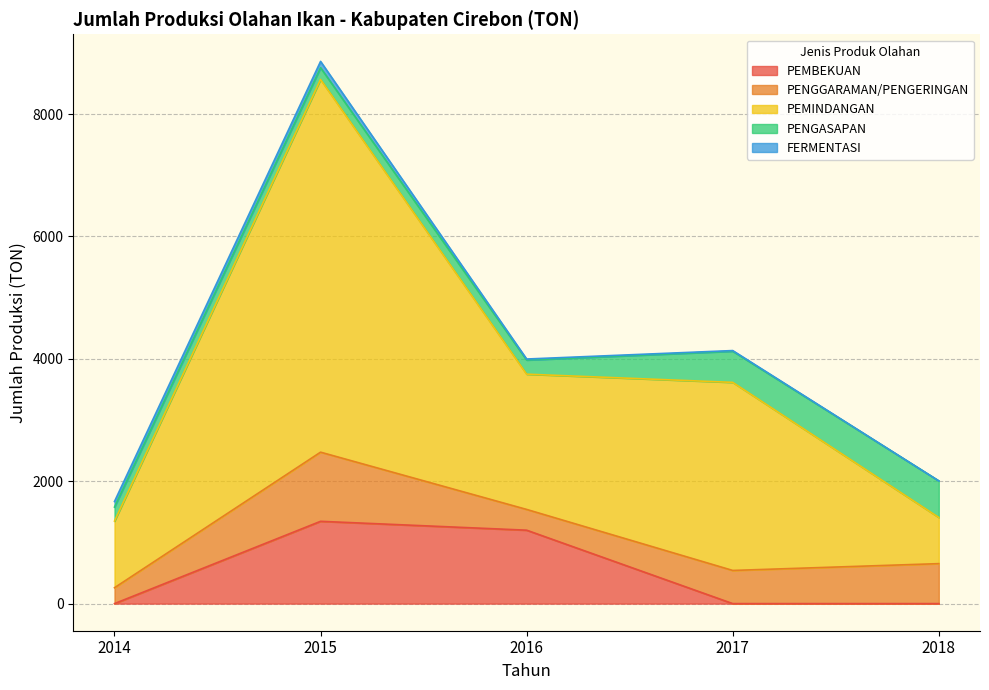

What is the approximate value of PENGASAPAN at 2015?

192.0